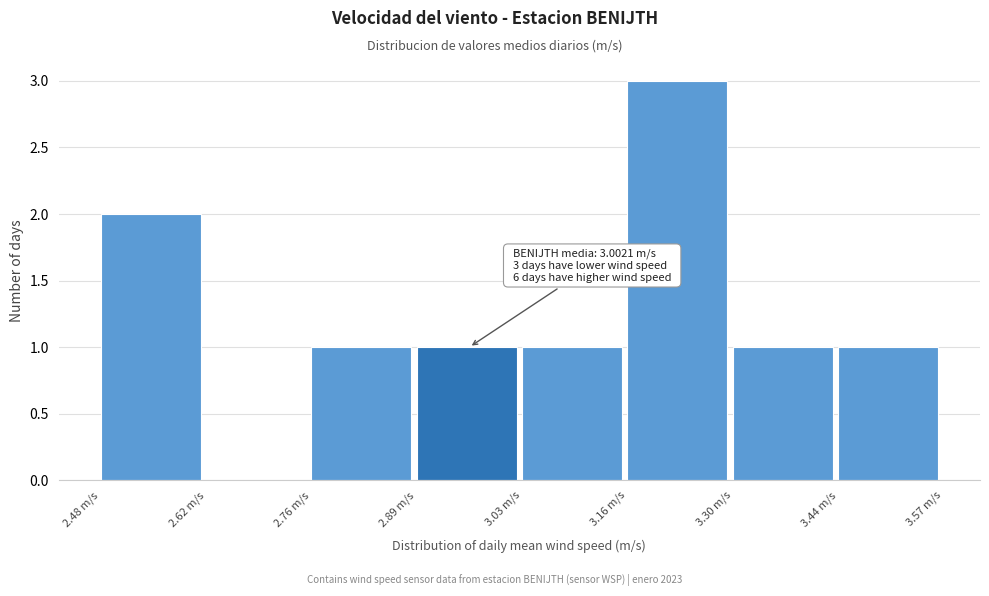

Which range on the x-axis has the tallest bar?

3.16 to 3.30